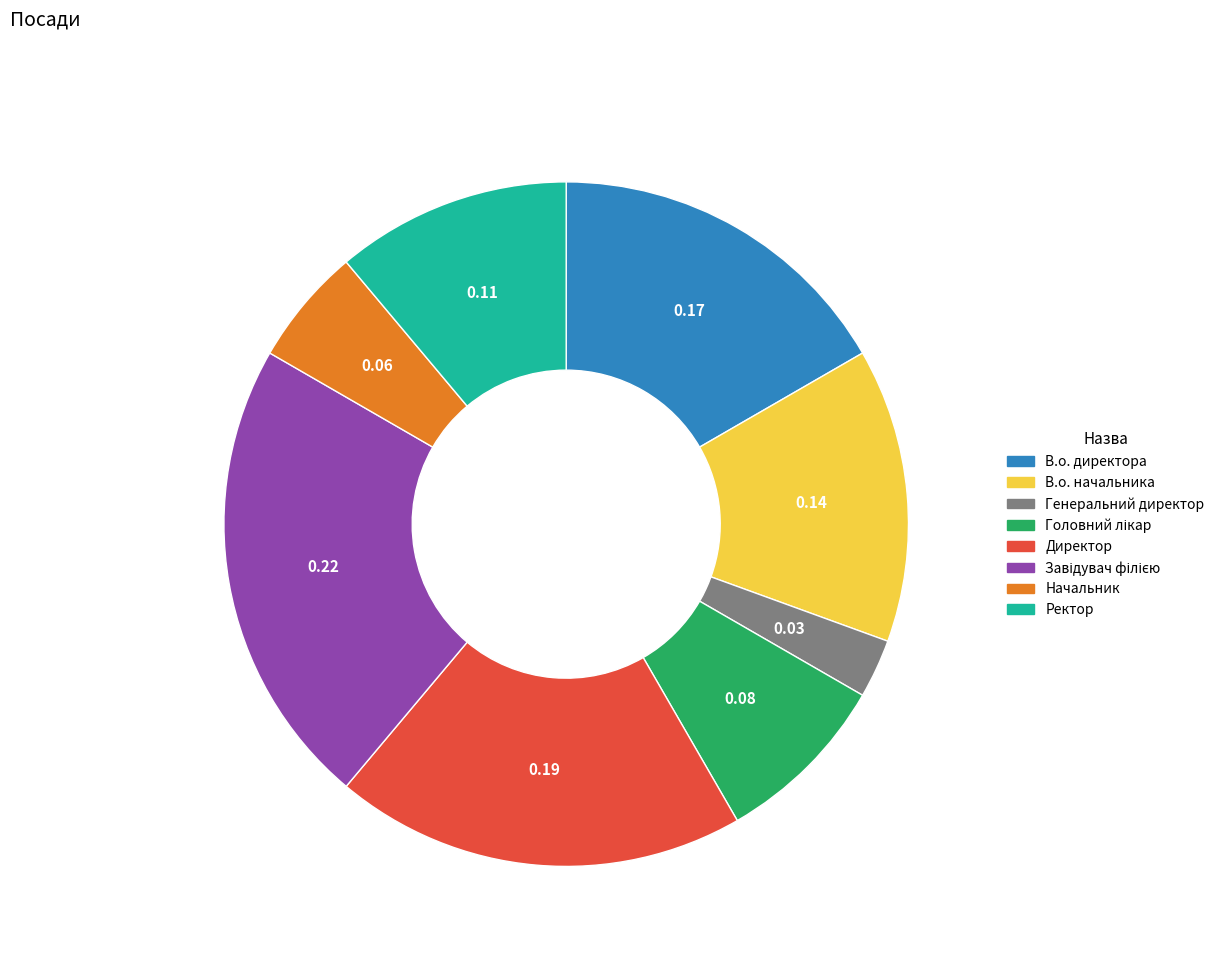

Between Ректор and В.о. начальника, which is larger?

В.о. начальника